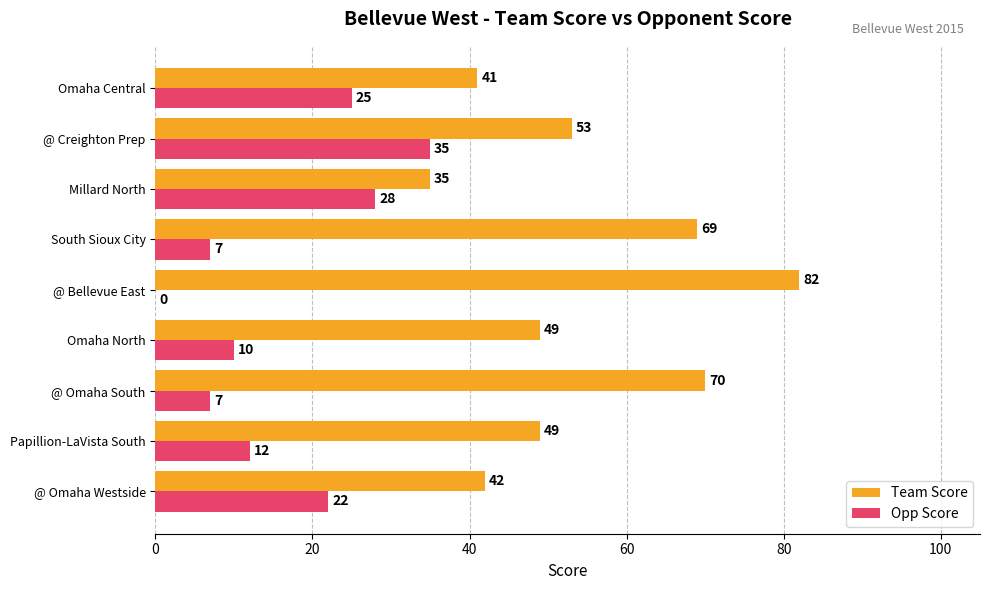

Which label corresponds to the largest value in the chart?

@ Bellevue East